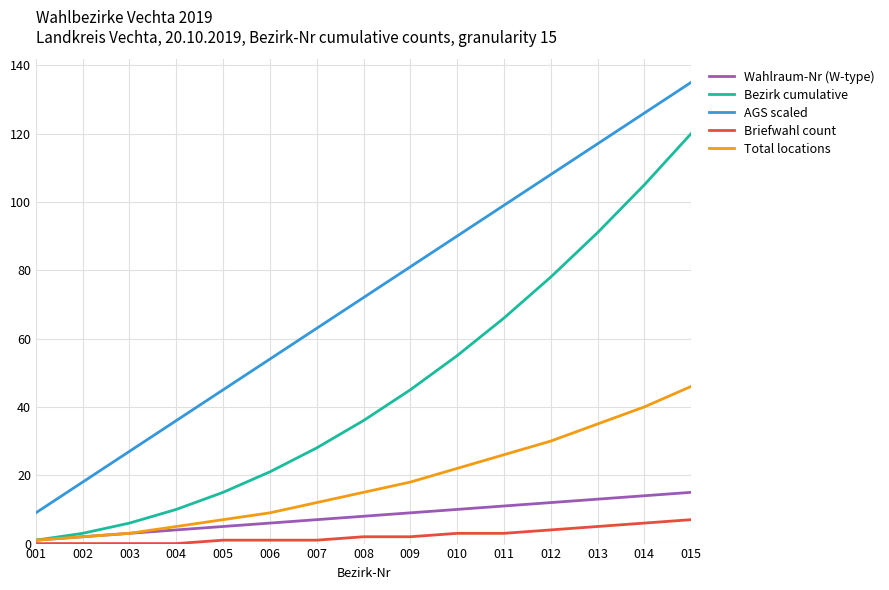

List the series in order of their peak value, lowest first.

Briefwahl count, Wahlraum-Nr (W-type), Total locations, Bezirk cumulative, AGS scaled